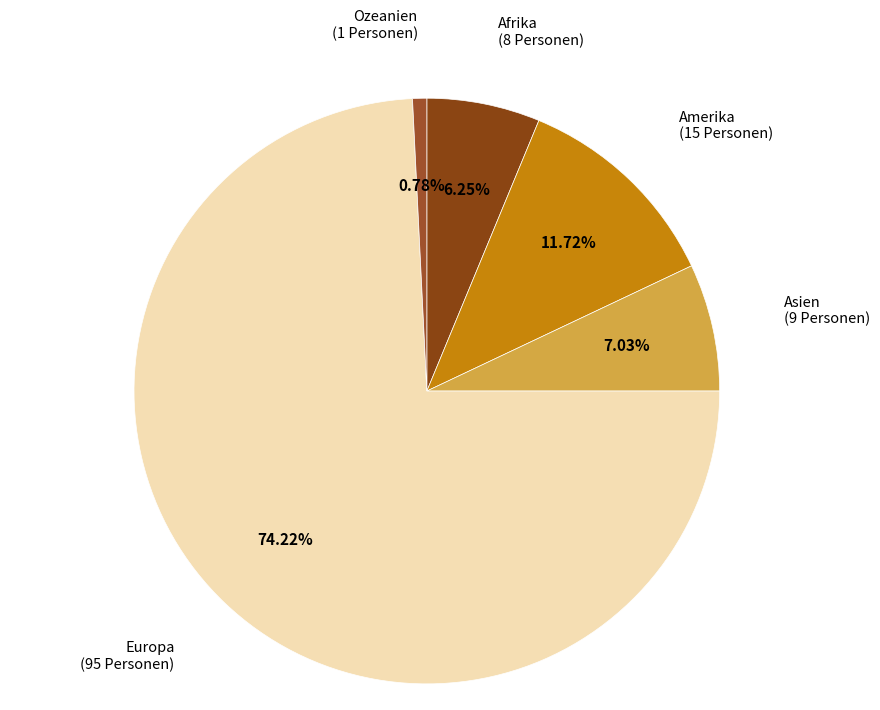

How many segments does this pie chart have?

5